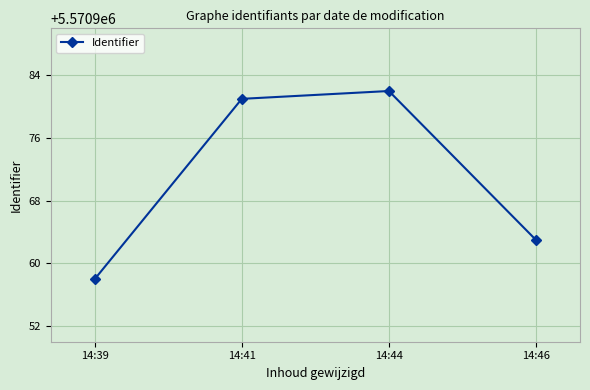

What value does the data have at 14:46, to the nearest 10?

5570960